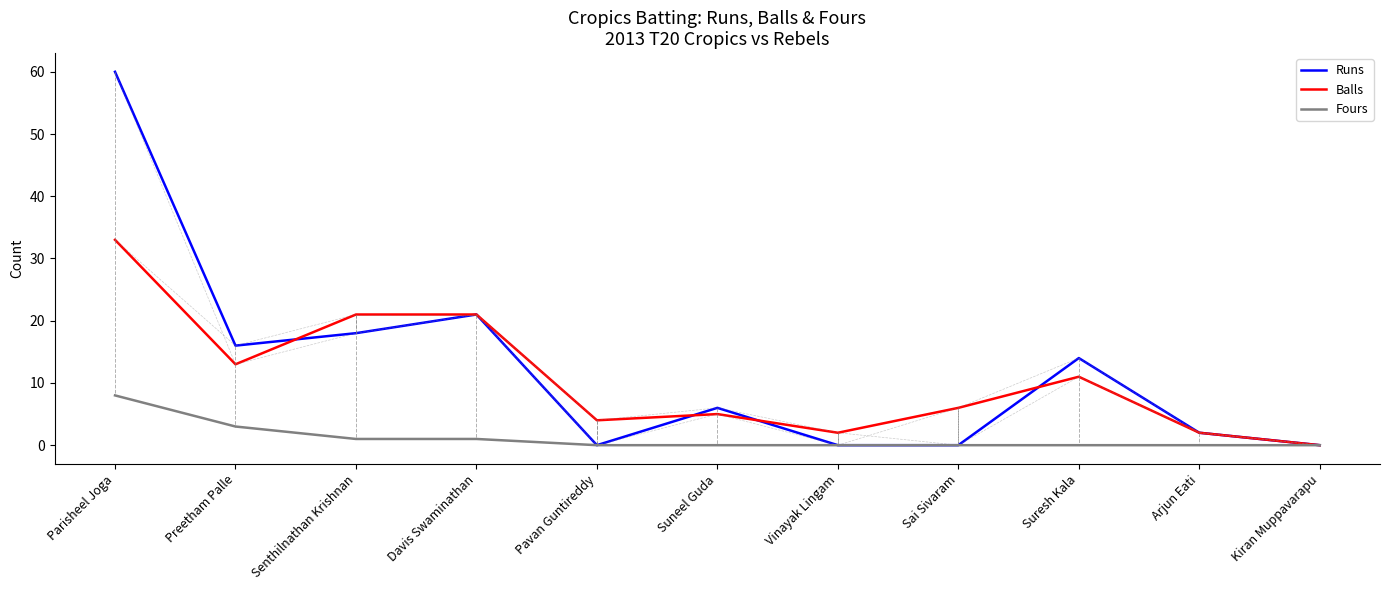

Reading right to left, extract all data points from this chart.

Runs: Kiran Muppavarapu=0	Arjun Eati=2	Suresh Kala=14	Sai Sivaram=0	Vinayak Lingam=0	Suneel Guda=6	Pavan Guntireddy=0	Davis Swaminathan=21	Senthilnathan Krishnan=18	Preetham Palle=16	Parisheel Joga=60
Balls: Kiran Muppavarapu=0	Arjun Eati=2	Suresh Kala=11	Sai Sivaram=6	Vinayak Lingam=2	Suneel Guda=5	Pavan Guntireddy=4	Davis Swaminathan=21	Senthilnathan Krishnan=21	Preetham Palle=13	Parisheel Joga=33
Fours: Kiran Muppavarapu=0	Arjun Eati=0	Suresh Kala=0	Sai Sivaram=0	Vinayak Lingam=0	Suneel Guda=0	Pavan Guntireddy=0	Davis Swaminathan=1	Senthilnathan Krishnan=1	Preetham Palle=3	Parisheel Joga=8